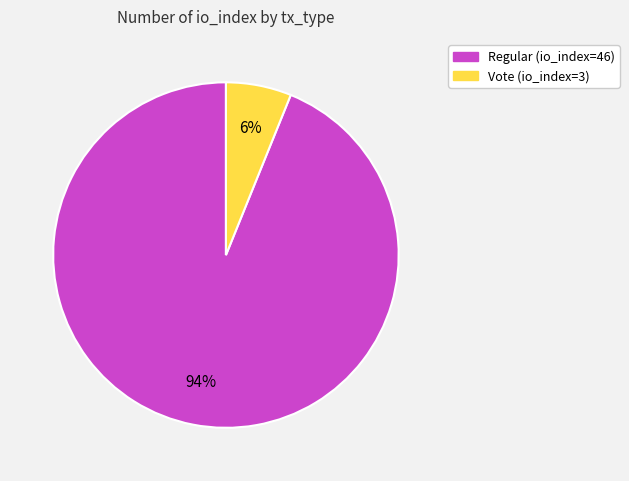

To the nearest percent, what is the average slice percentage?

50%